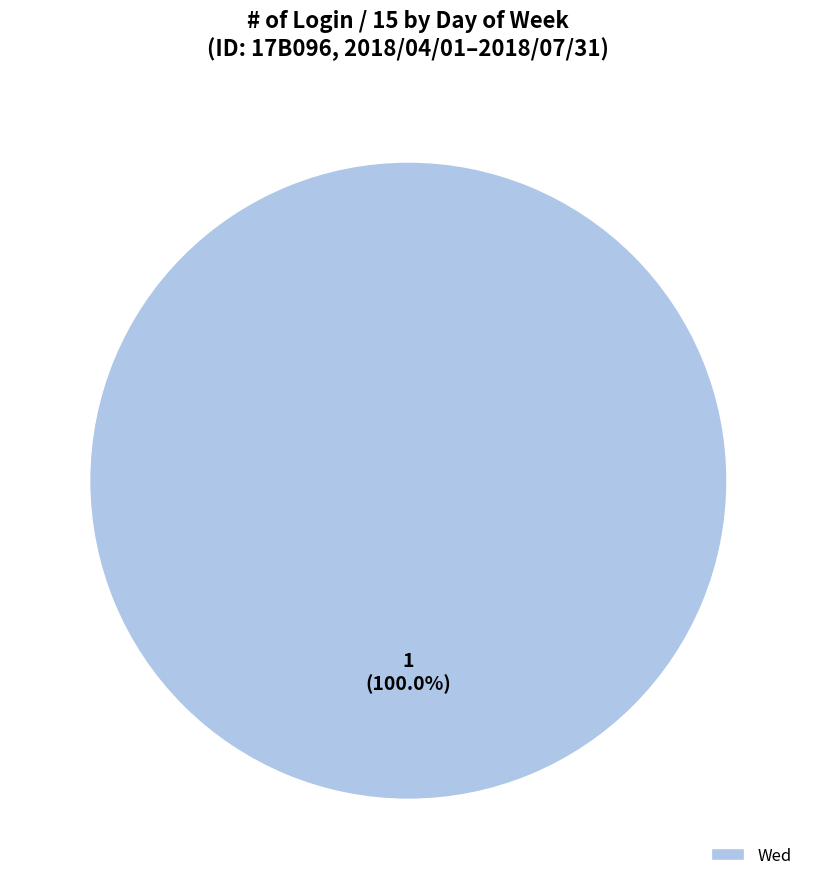

Which slice represents more than half of the pie?

Wed